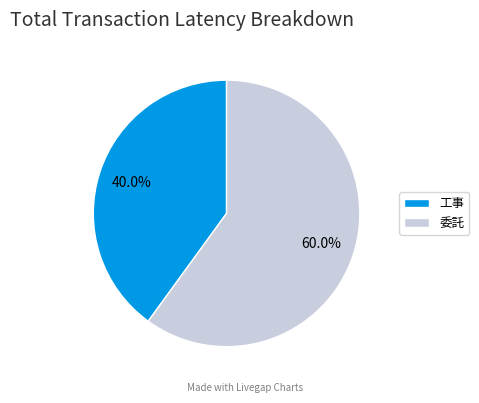

The 工事 slice represents 40% of the pie. True or false?

True